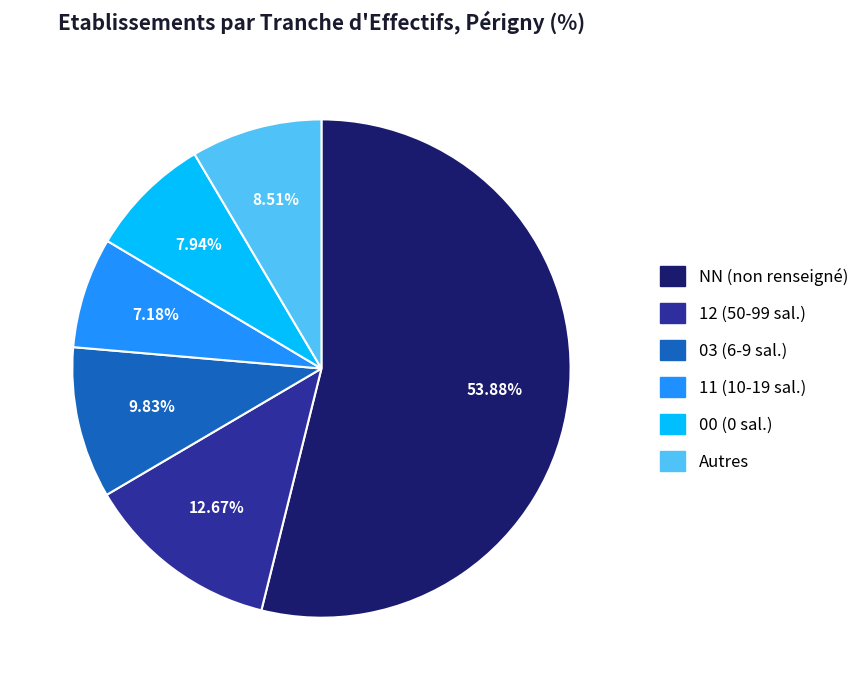

Is there any slice that represents more than half of the pie?

Yes